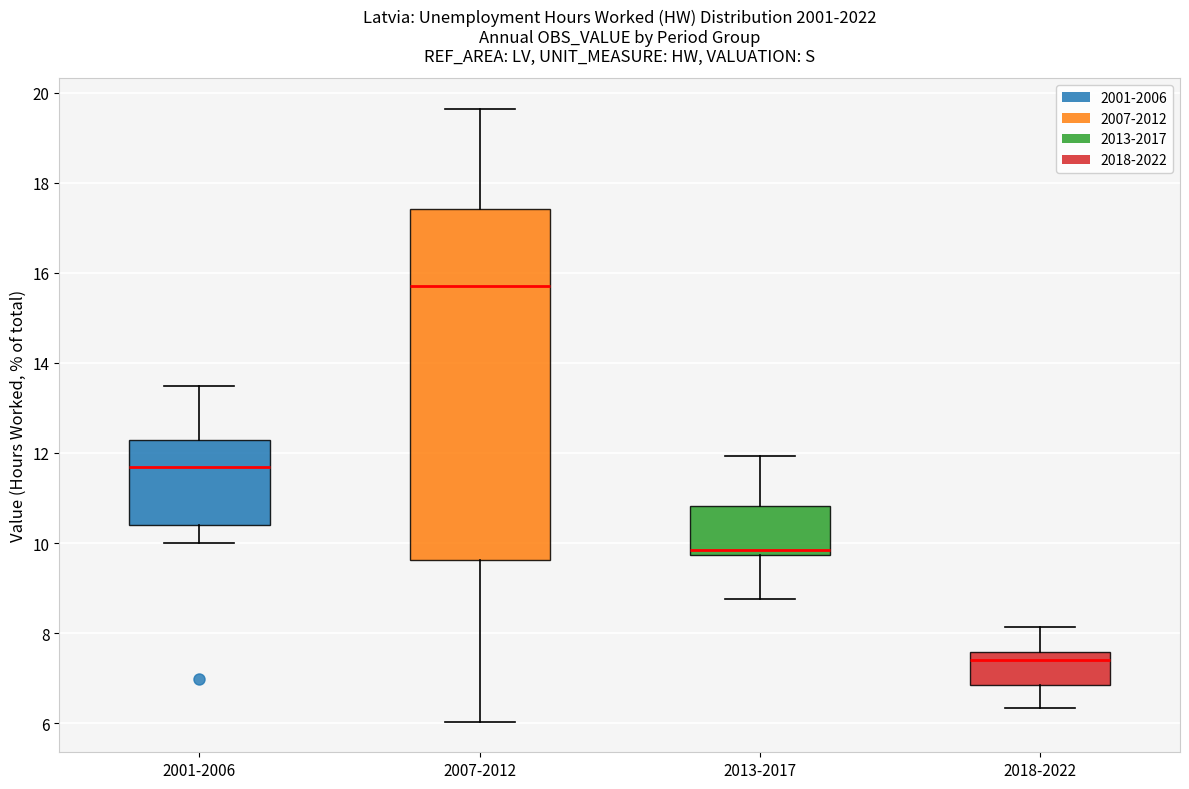

Where does the median line of the box for 2018-2022 sit on the y-axis? The values are not printed on the chart, so give them approximately, as read against the axis.

7.4